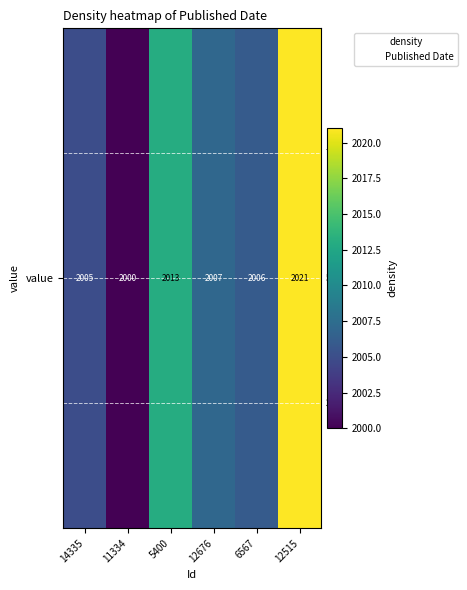

Is it true that the value at 5400 is 655?

False